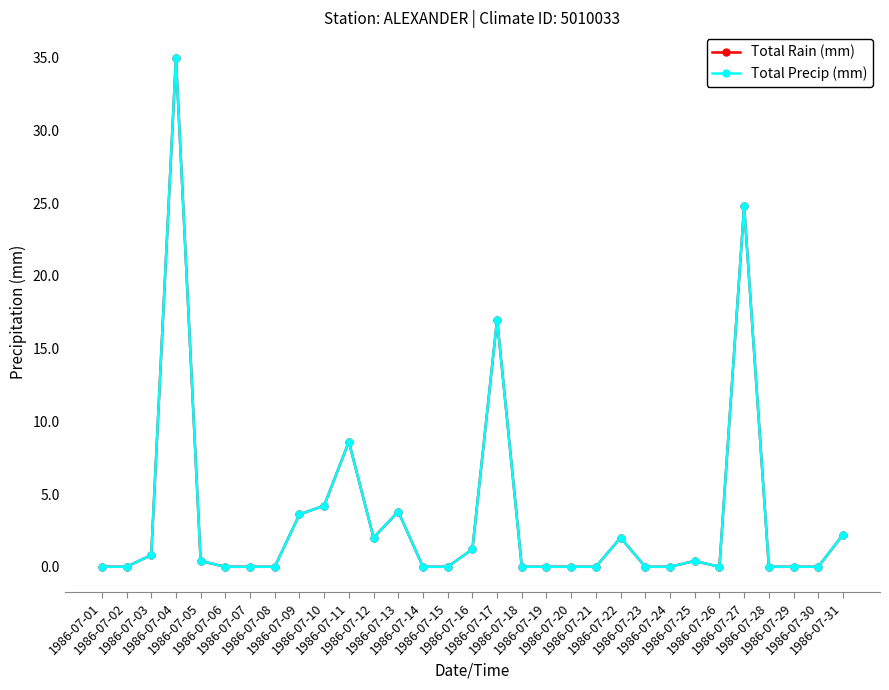

List the series in order of their peak value, highest first.

Total Rain (mm), Total Precip (mm)